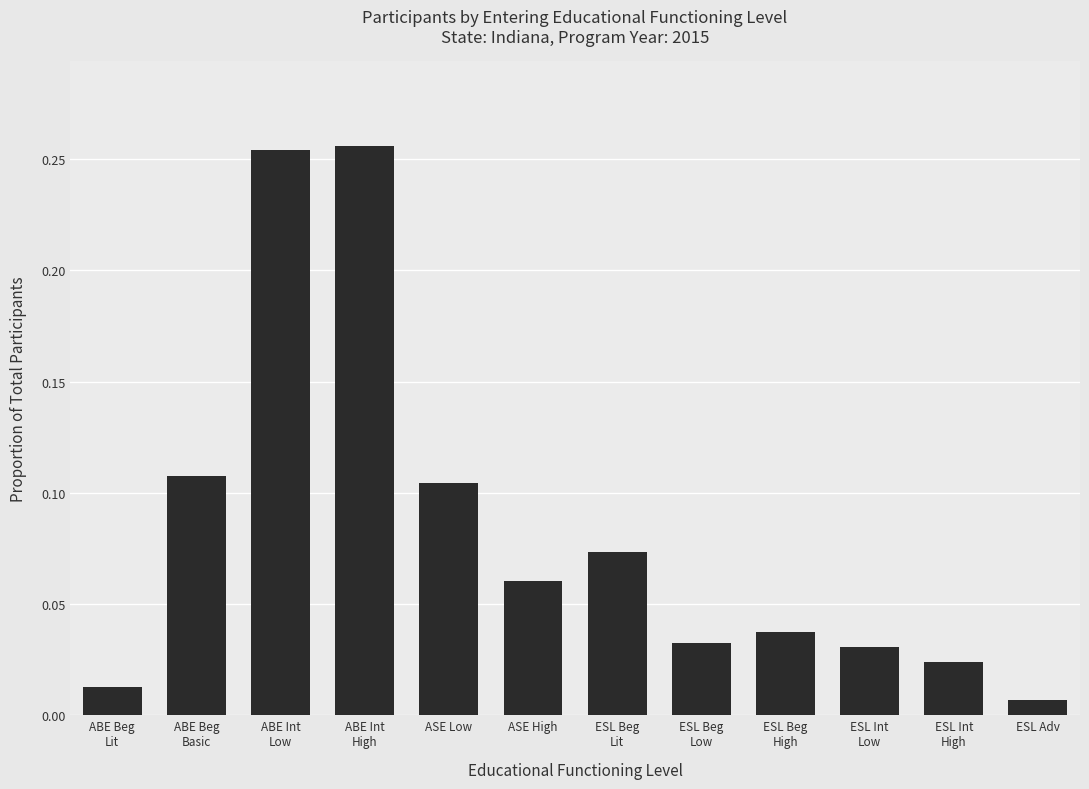

What is the difference between the values at ABE Int
High and ASE High?

0.2